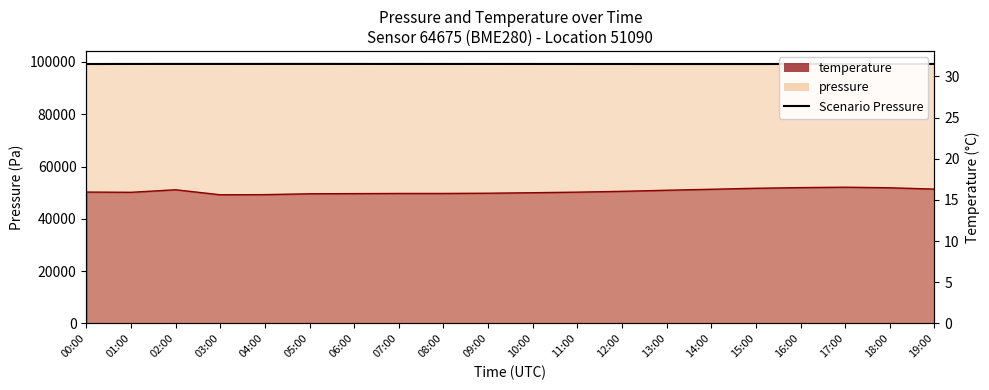

At which category does the data reach its first local peak?

02:00